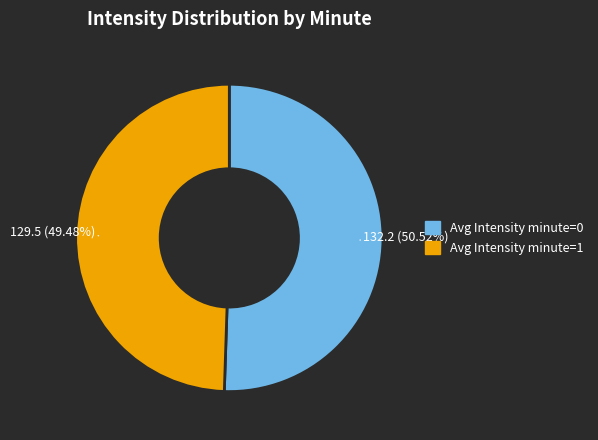

Is there any slice that represents more than half of the pie?

Yes